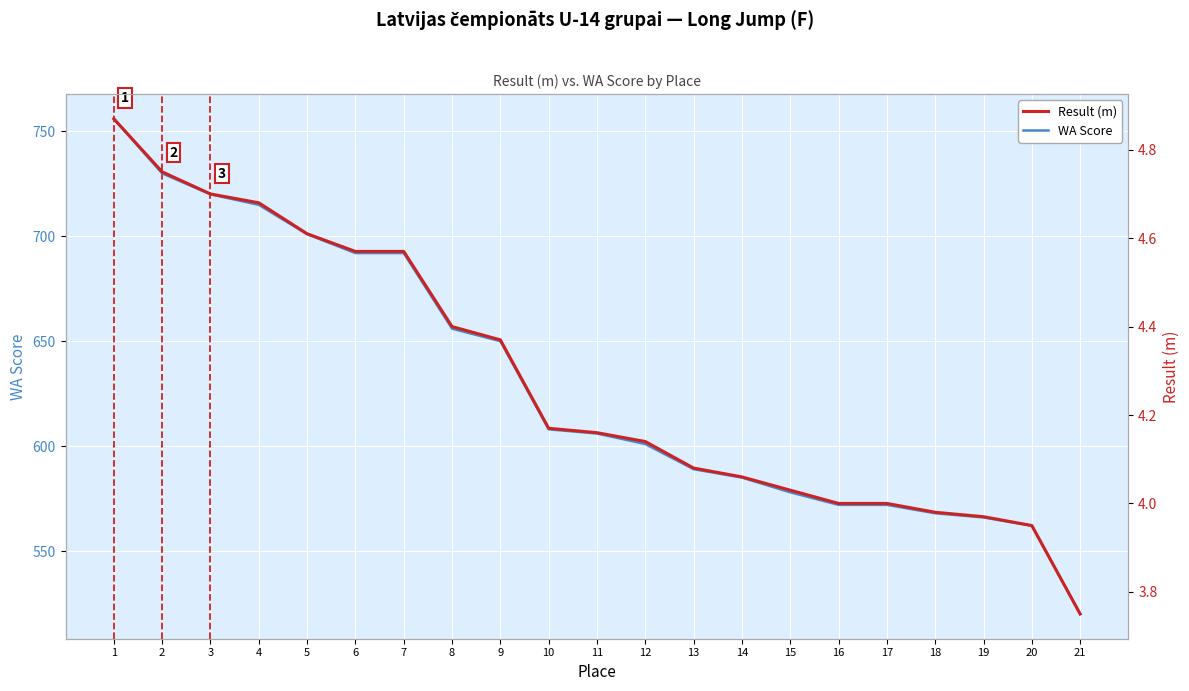

What value does the WA Score series have at 13?

589